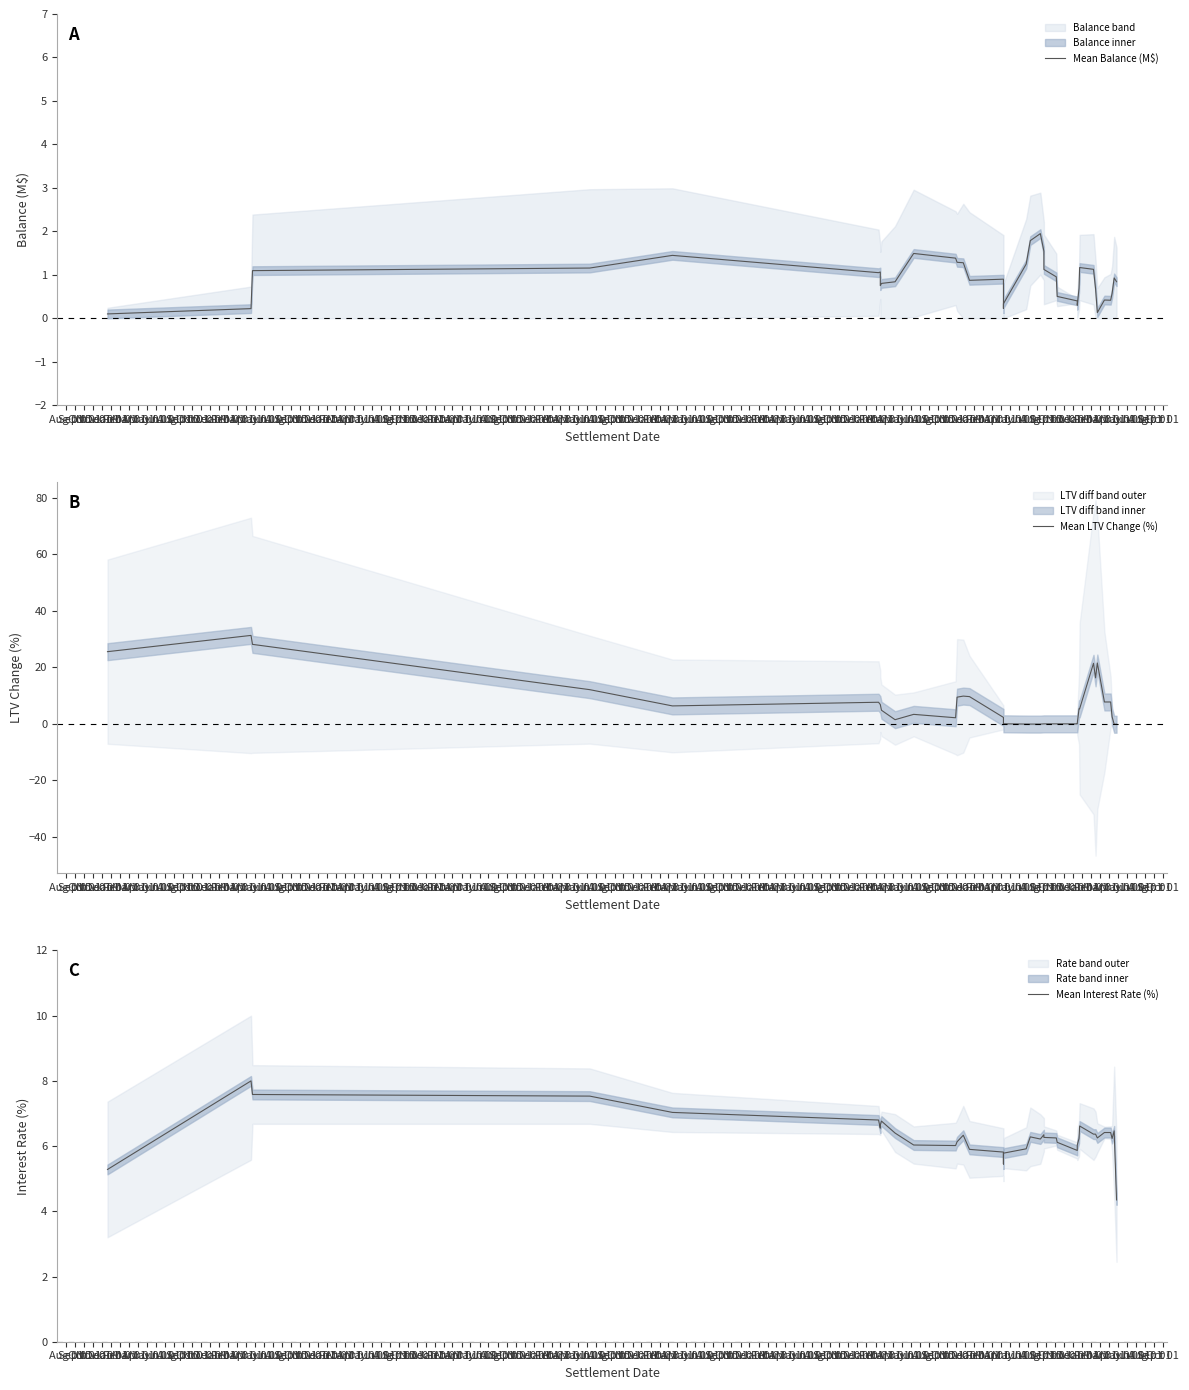

How many lines are shown in the chart?

3